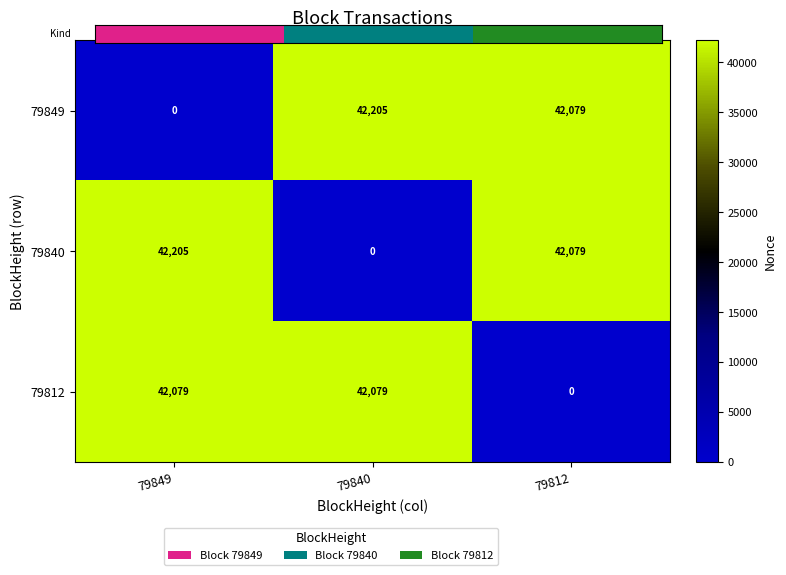

True or false: 79849 has a value of 56670 at 79840.

False